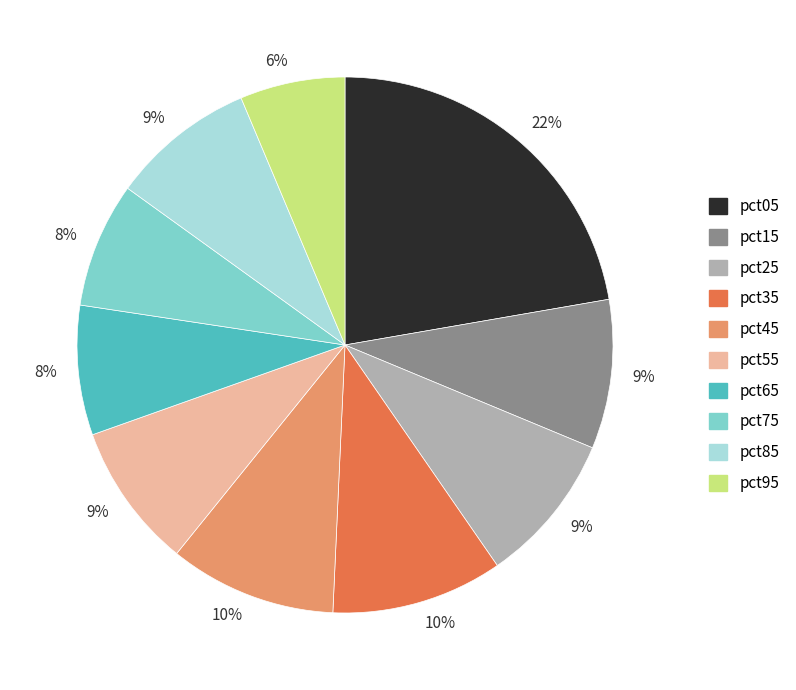

What is the smallest slice in the pie chart?

pct95